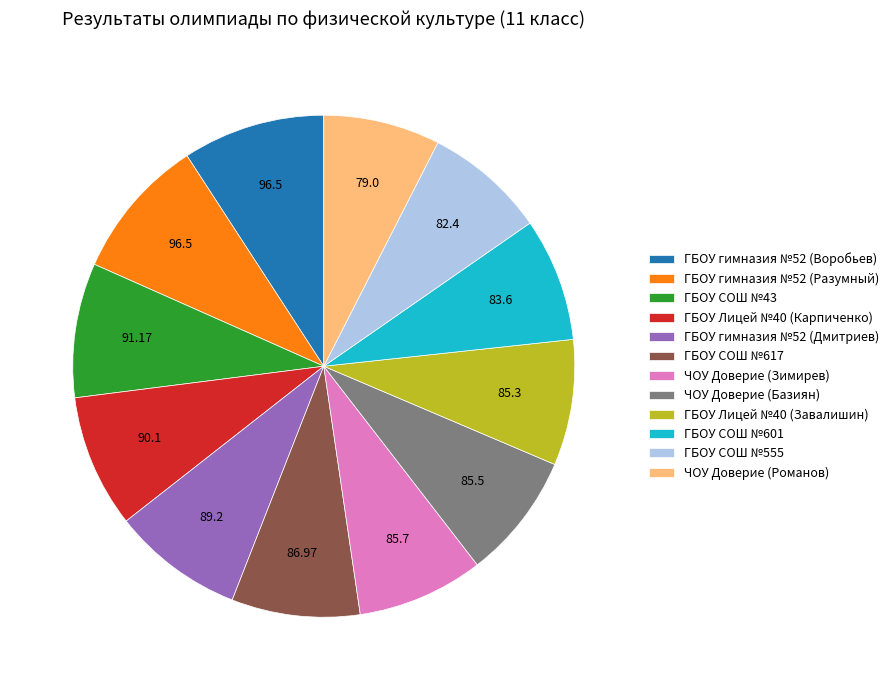

Does any single category account for the majority?

No